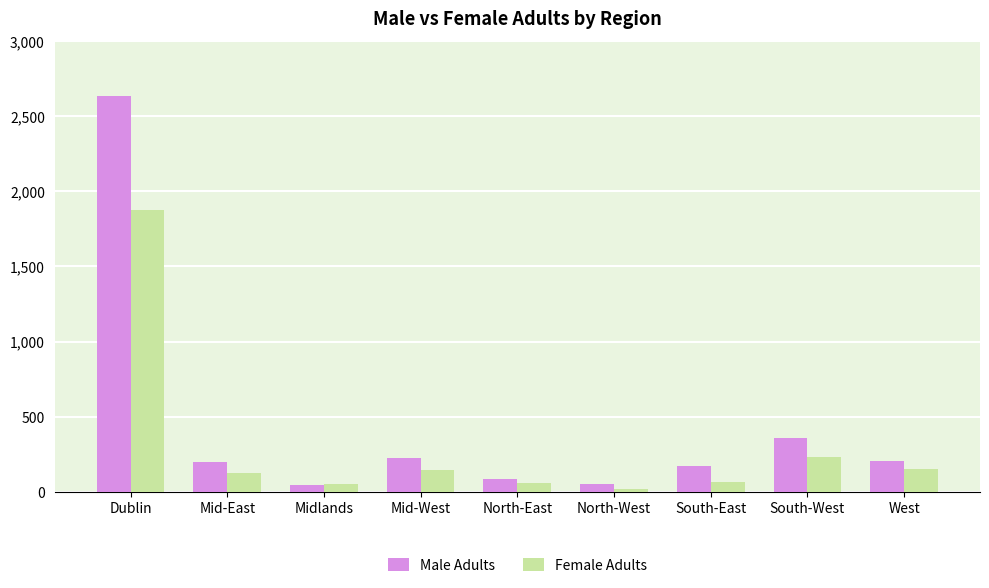

Is it true that Female Adults equals 390 at South-West?

False